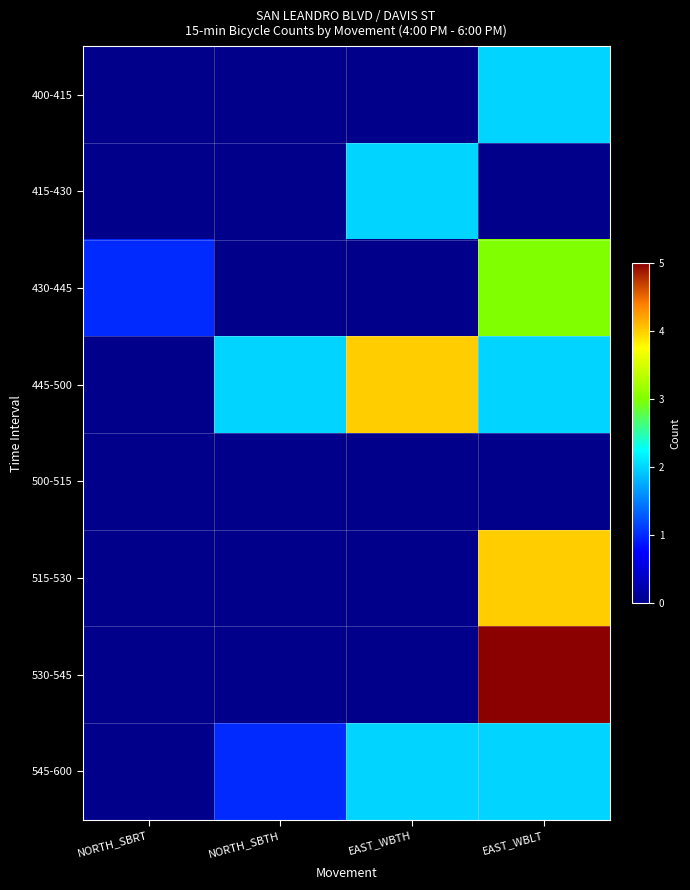

Count the number of data series in this chart.

8